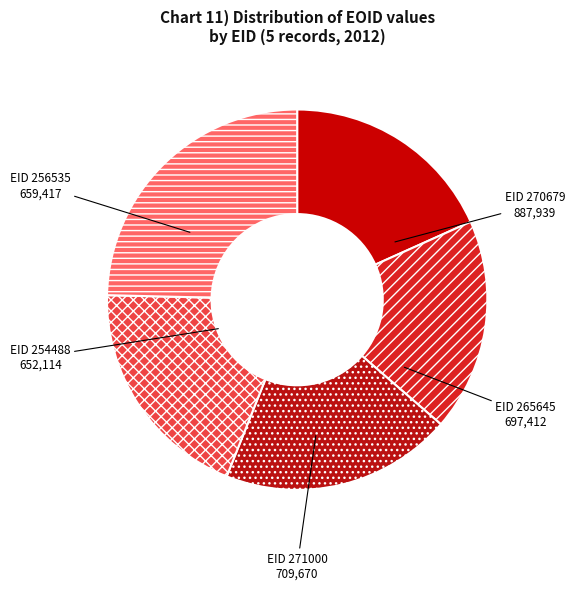

To the nearest percent, what is the average slice percentage?

20%